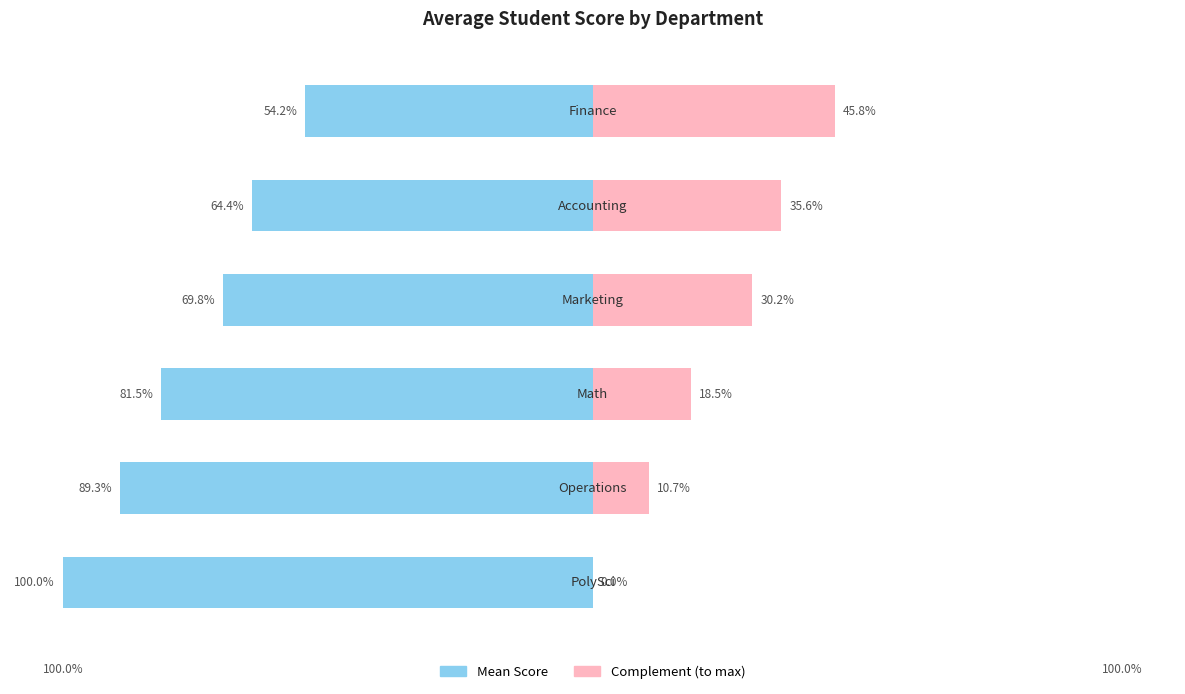

Which series has the widest spread of values?

Mean Score